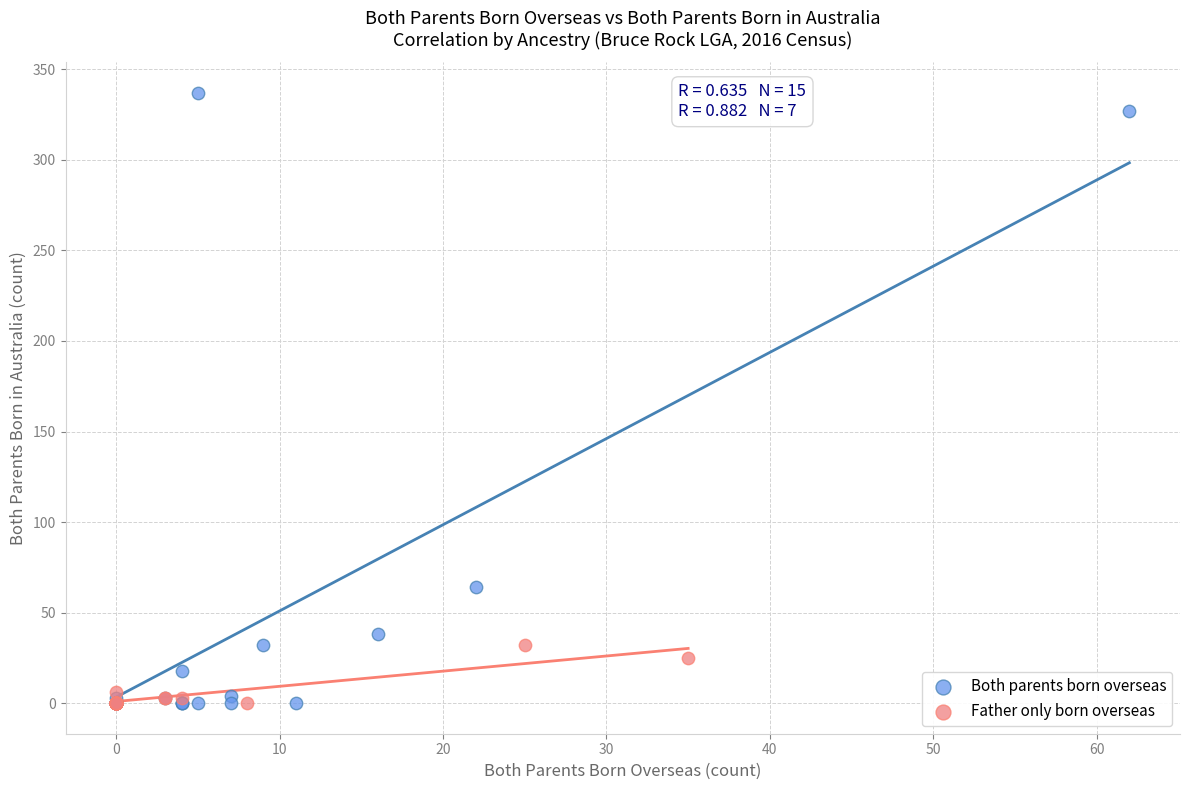

What are all the series names shown in the legend?

Both parents born overseas, Father only born overseas